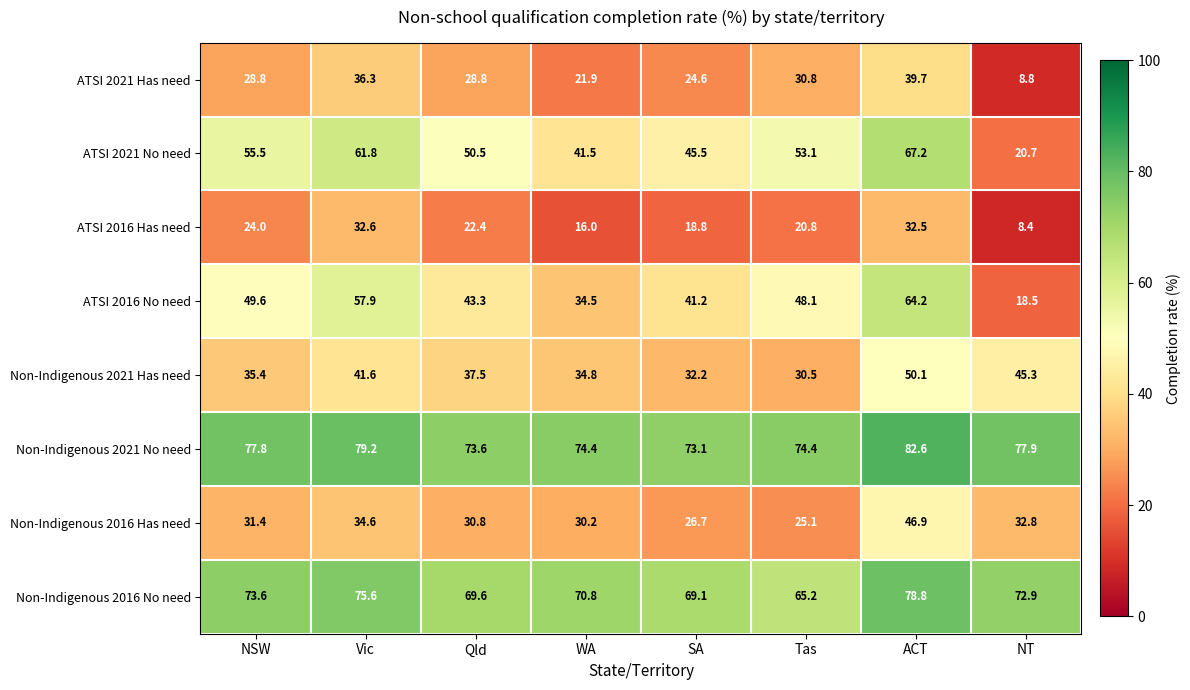

Rank the series at Vic from highest to lowest value.

Non-Indigenous 2021 No need, Non-Indigenous 2016 No need, ATSI 2021 No need, ATSI 2016 No need, Non-Indigenous 2021 Has need, ATSI 2021 Has need, Non-Indigenous 2016 Has need, ATSI 2016 Has need